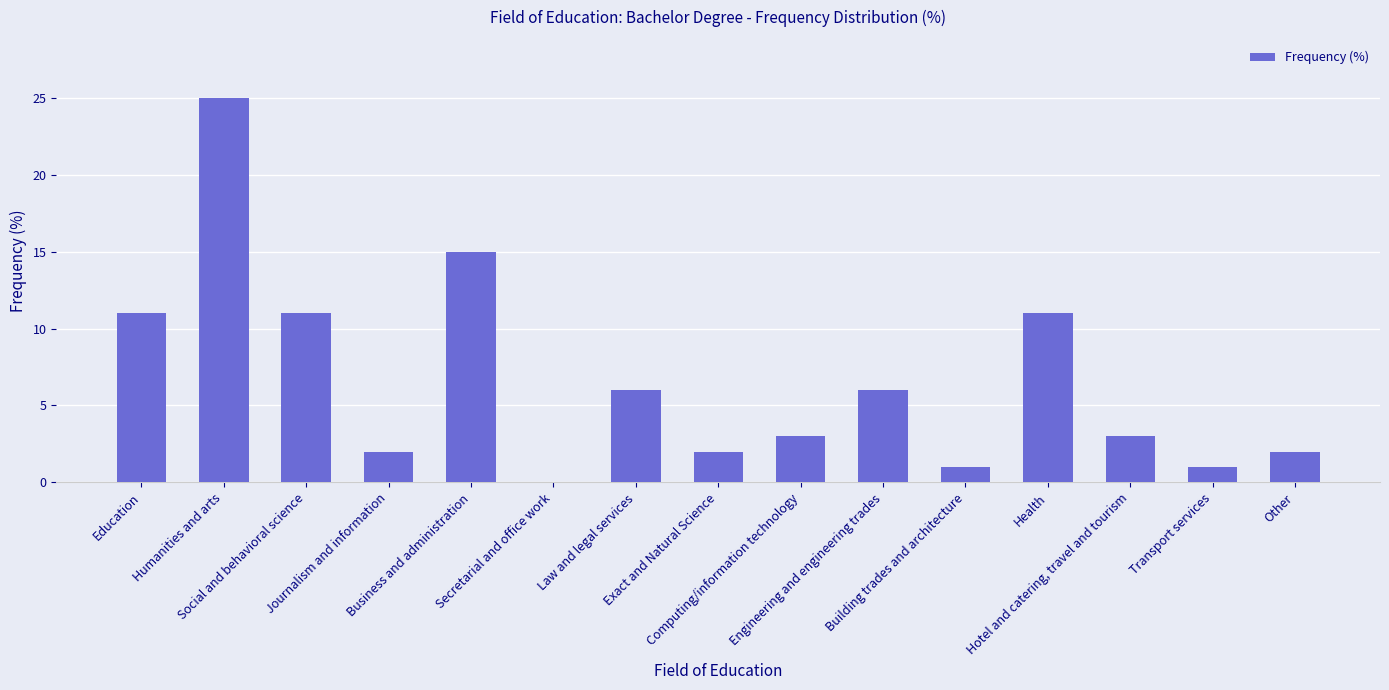

What is the sum of all values?

99